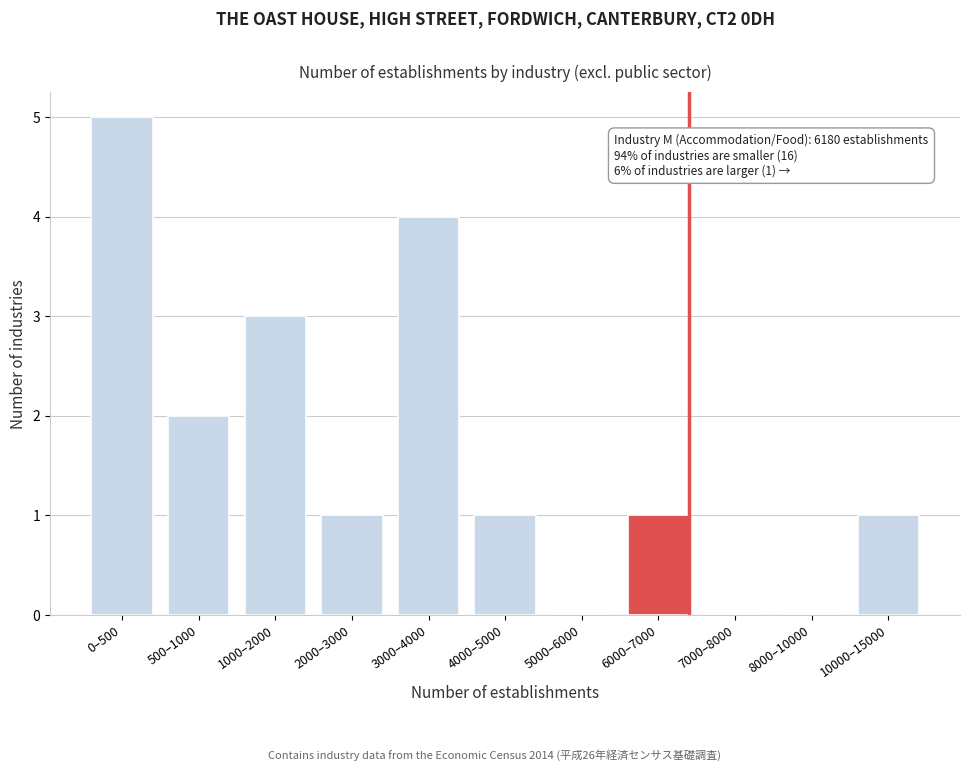

Reading left to right, what are all the values shown in this chart?

0–500=5	500–1000=2	1000–2000=3	2000–3000=1	3000–4000=4	4000–5000=1	5000–6000=0	6000–7000=1	7000–8000=0	8000–10000=0	10000–15000=1